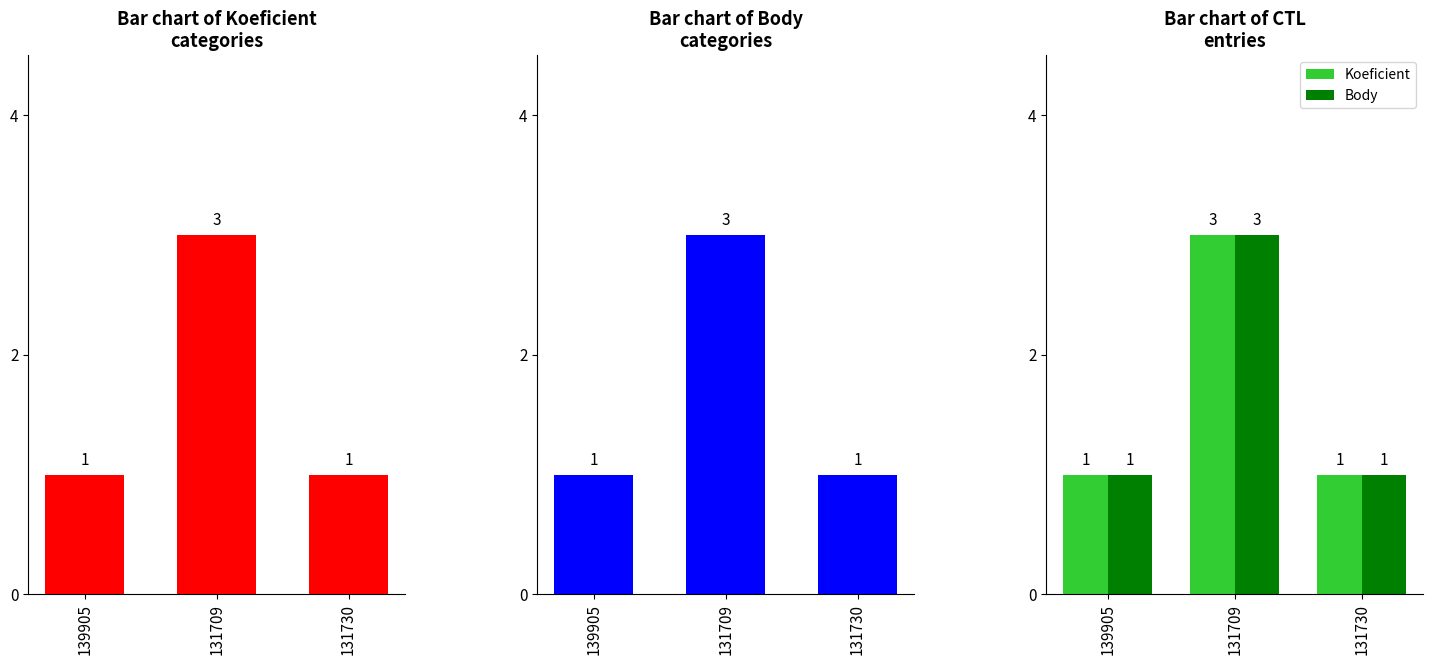

Reading right to left, what are all the values shown in this chart?

Koeficient: 1	3	1
Body: 1	3	1